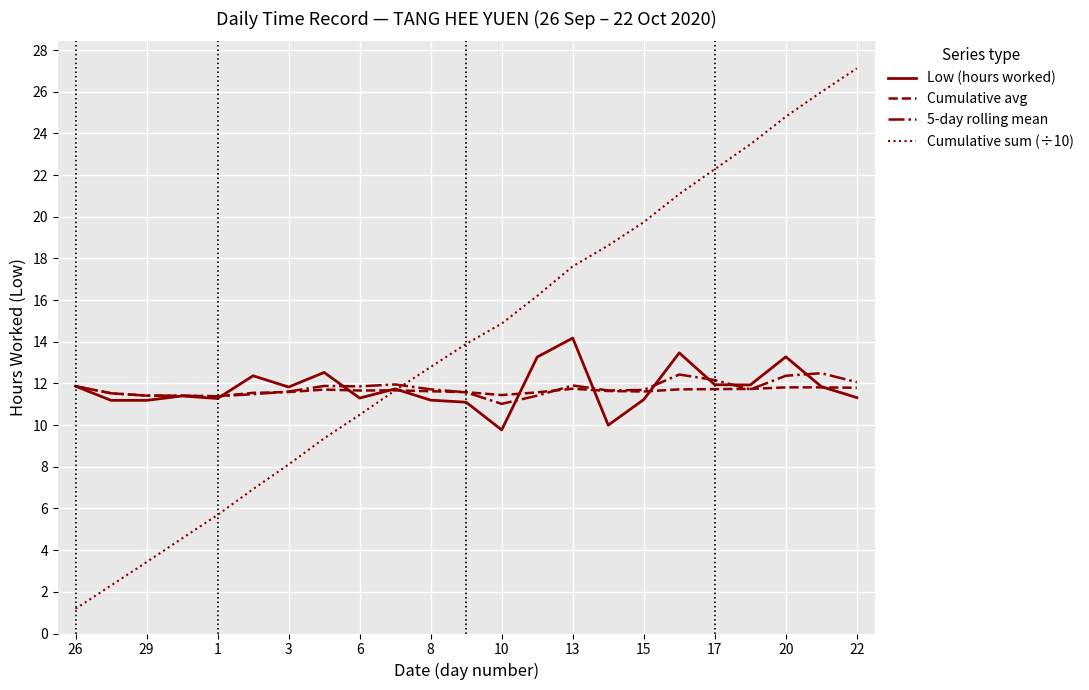

Does the chart display data point markers on the line(s)?

No